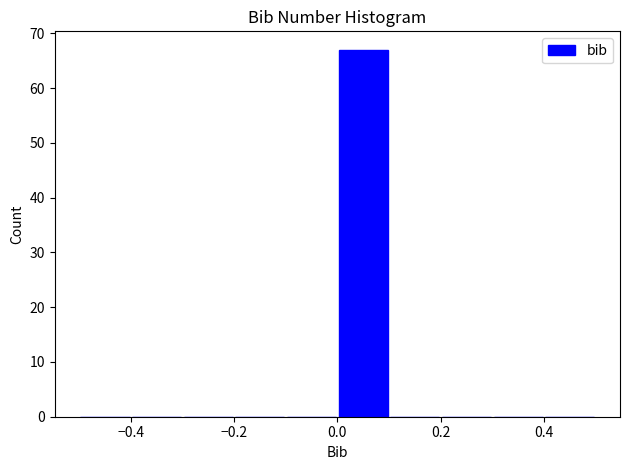

Reading left to right, transcribe this chart: for each bar, give the range it covers on the x-axis and its height. The values are not printed on the chart, so give them approximately, as read against the axis.

-0.5 to -0.4: 0
-0.4 to -0.3: 0
-0.3 to -0.2: 0
-0.2 to -0.1: 0
-0.1 to 0.0: 0
0.0 to 0.1: 67
0.1 to 0.2: 0
0.2 to 0.3: 0
0.3 to 0.4: 0
0.4 to 0.5: 0